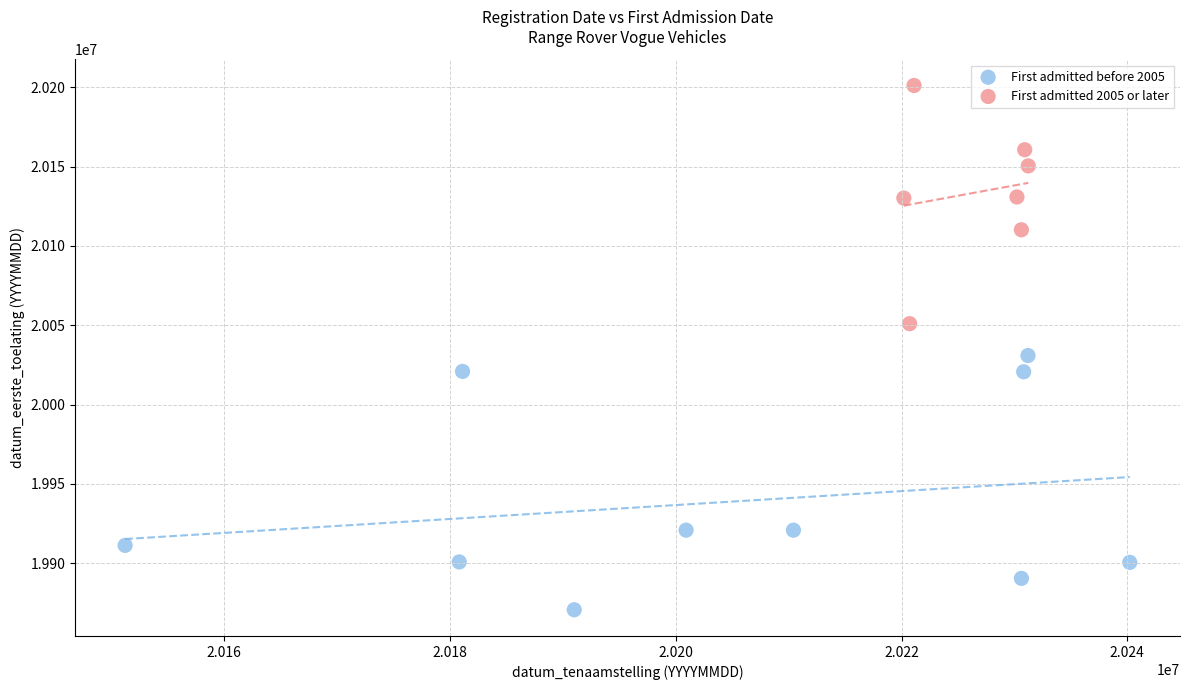

Which series contains the lowest Y value?

First admitted before 2005